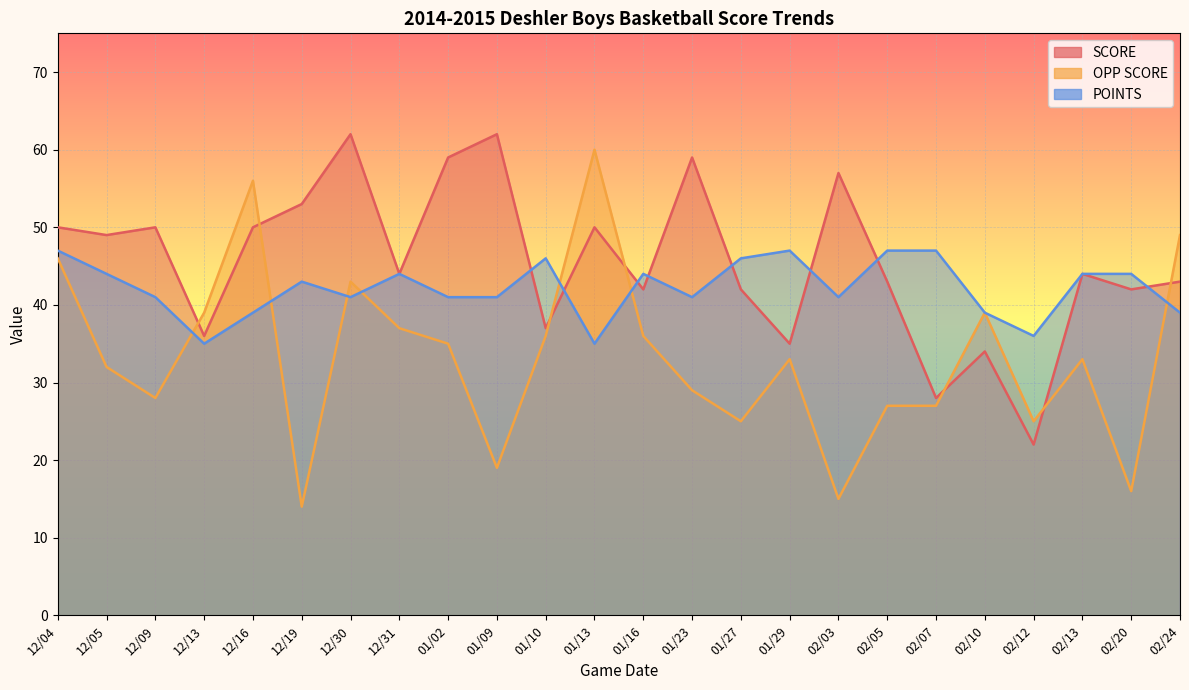

What is the smallest value displayed?

14